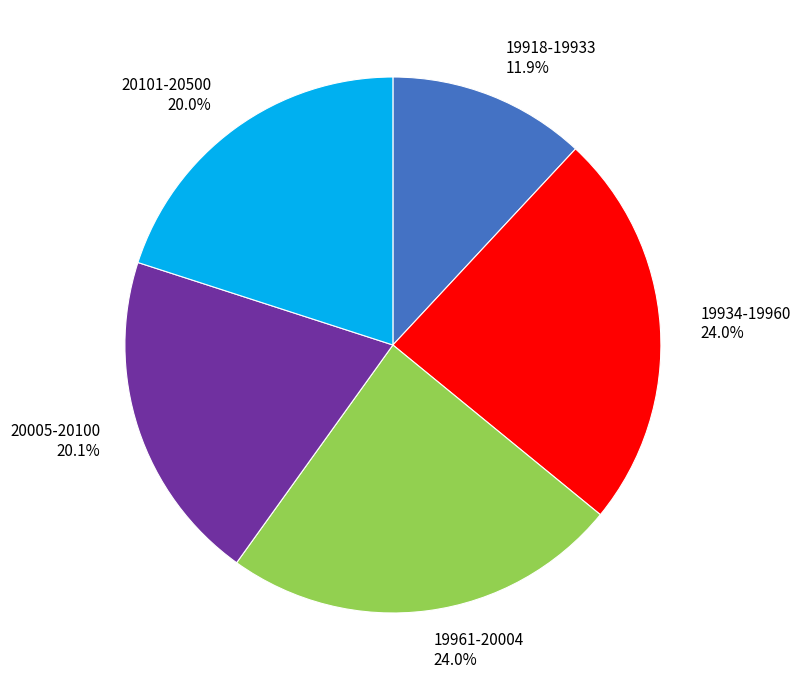

Which category has the smallest portion of the pie?

19918-19933 11.9%